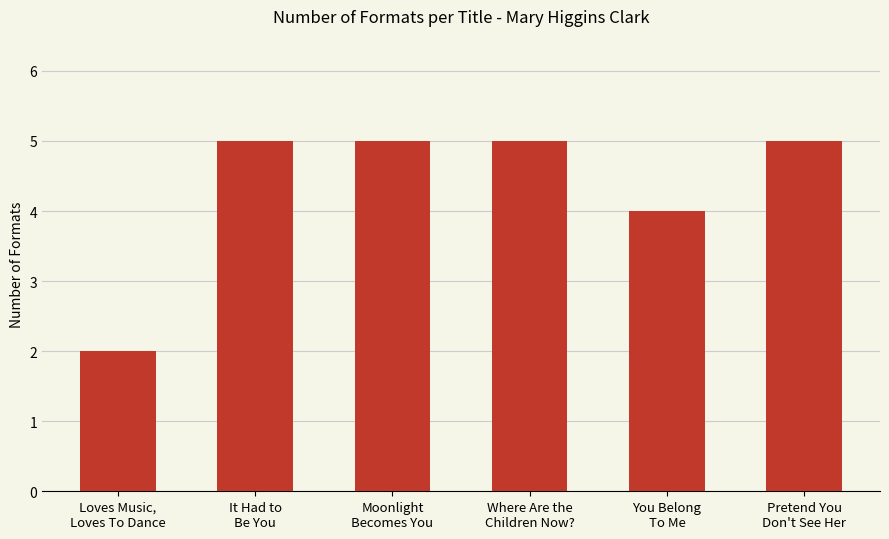

What is the difference between the maximum and second lowest values?

1